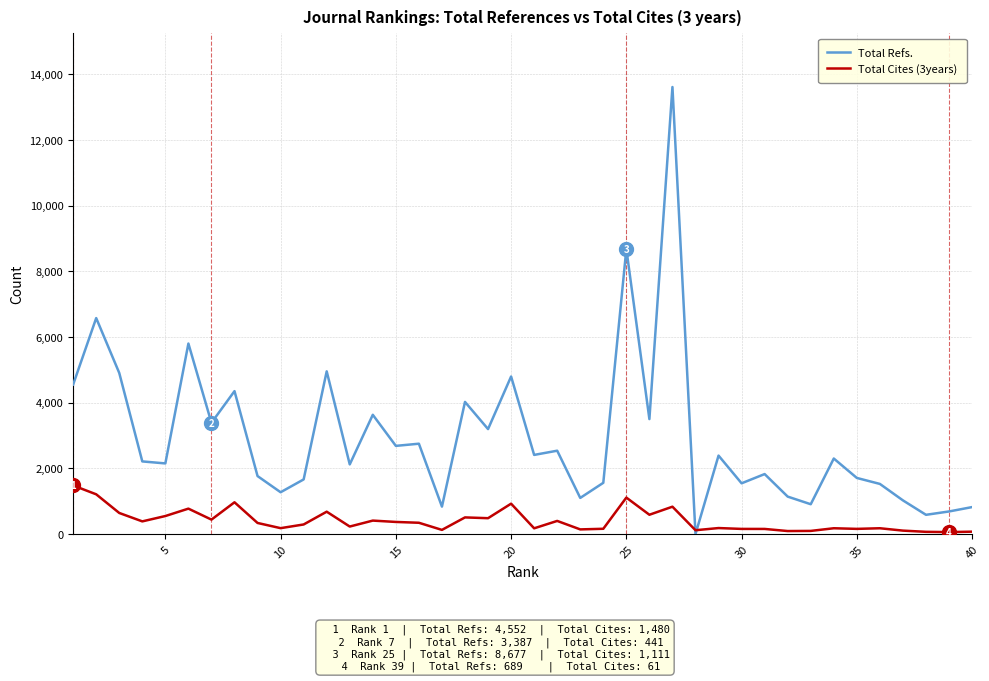

List the series in order of their overall mean, highest first.

Total Refs., Total Cites (3years)